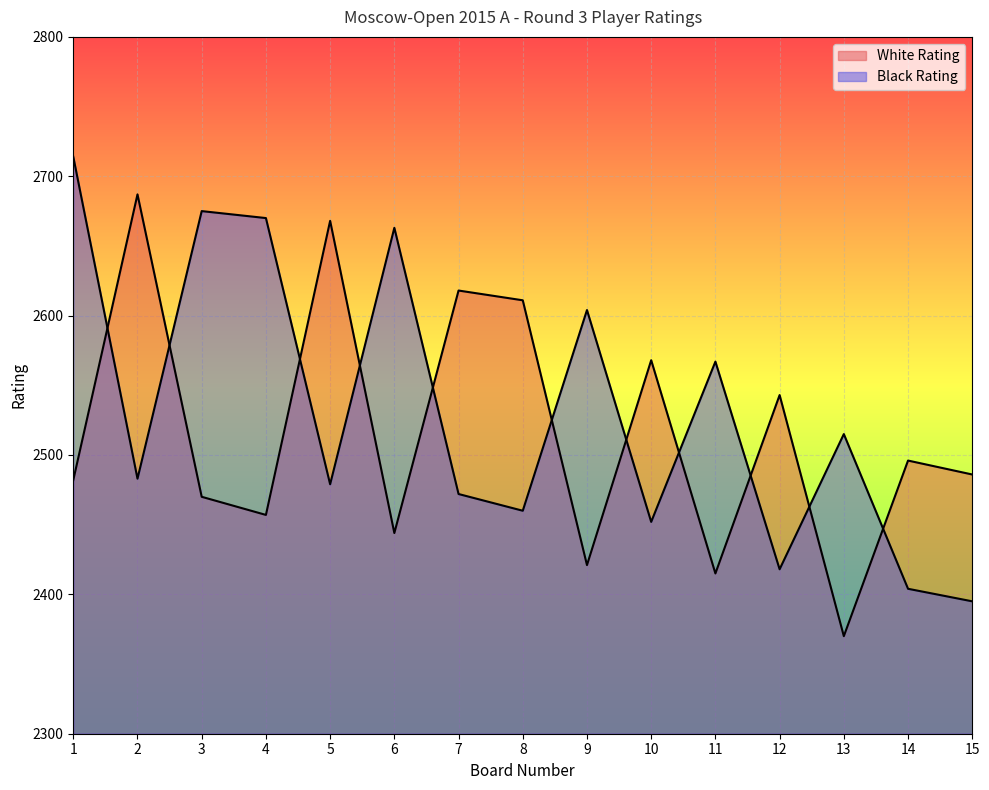

Reading left to right, list all the values displayed in this chart.

White Rating: 2482	2687	2470	2457	2668	2444	2618	2611	2421	2568	2415	2543	2370	2496	2486
Black Rating: 2714	2483	2675	2670	2479	2663	2472	2460	2604	2452	2567	2418	2515	2404	2395